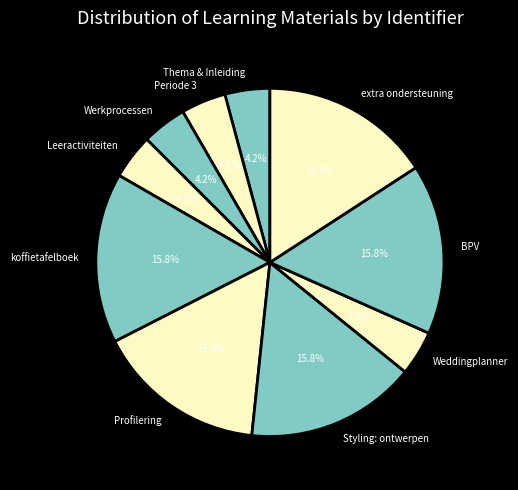

Count the number of slices in the pie.

10